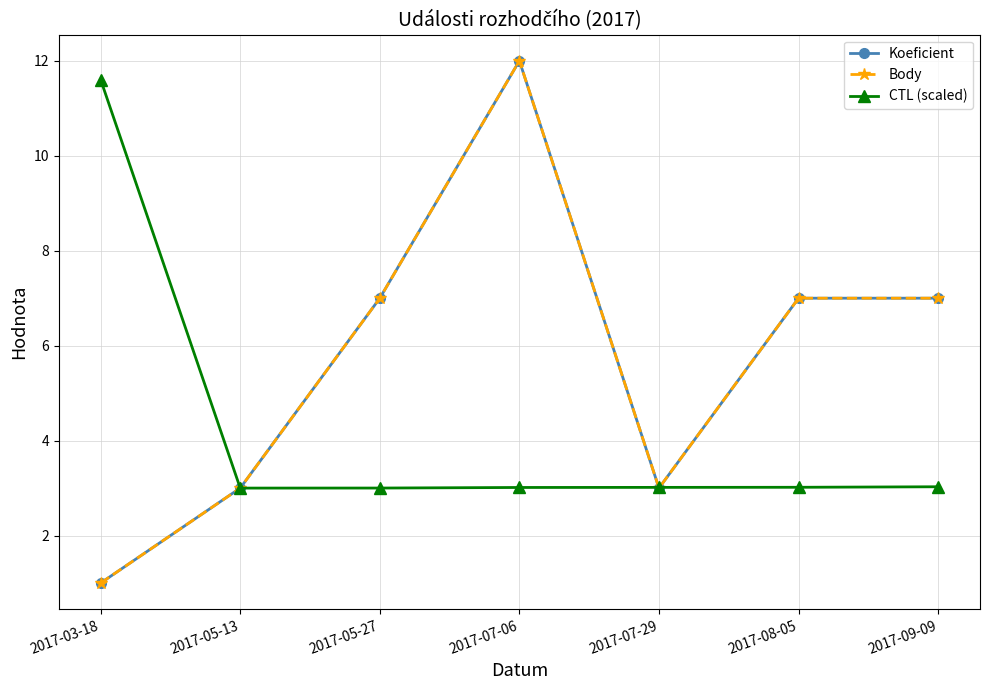

Is this an area chart (filled region under the line)?

No